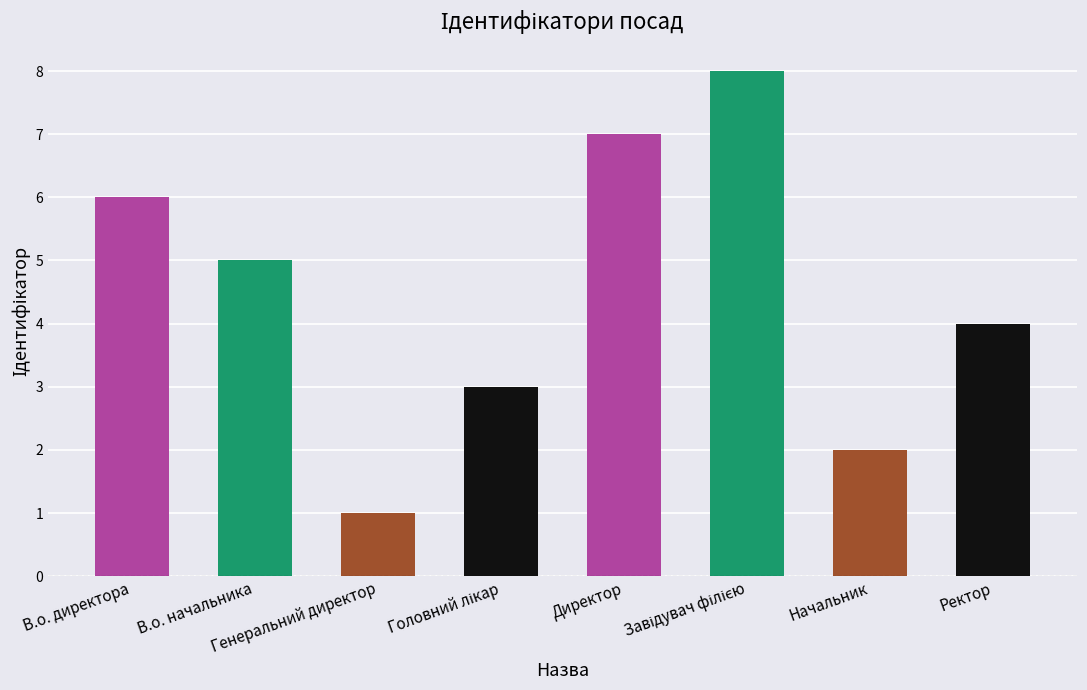

What is the value of the 2nd bar from the left?

5